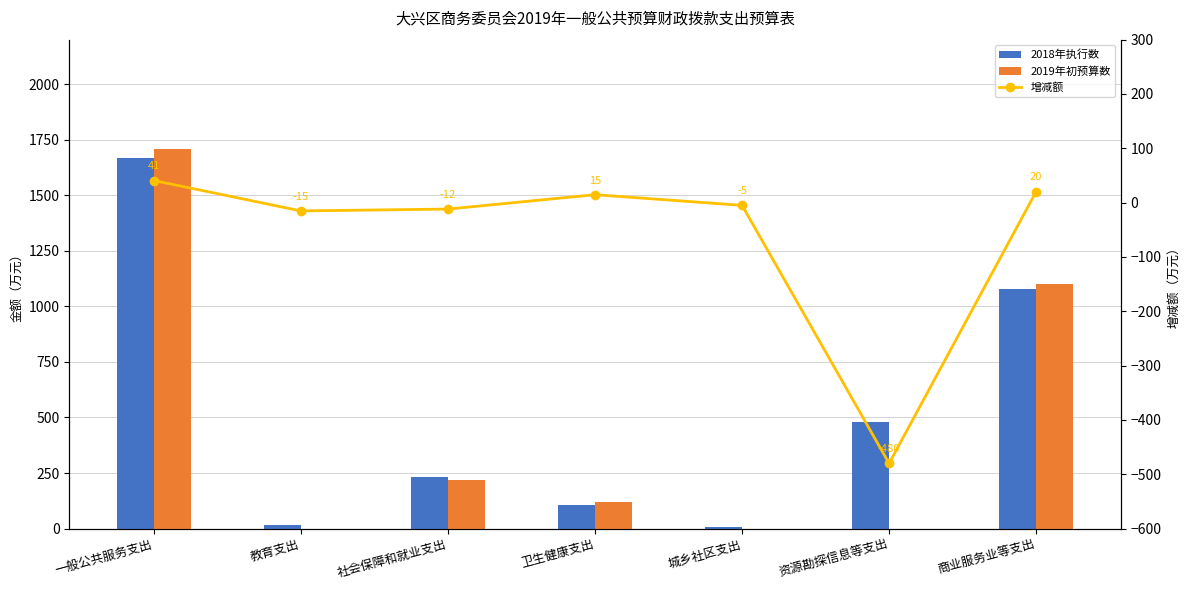

How many groups of bars are there?

7